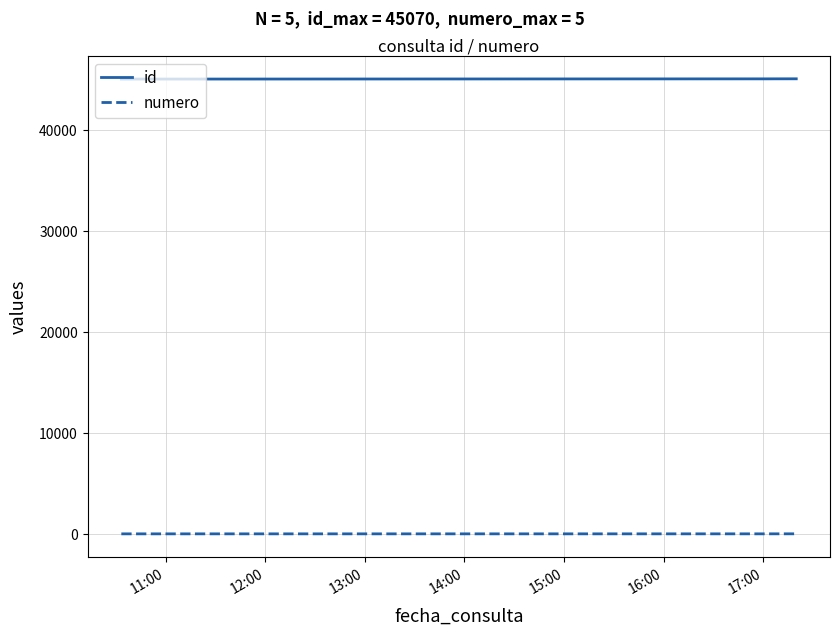

What is the highest value of the id series?

45070